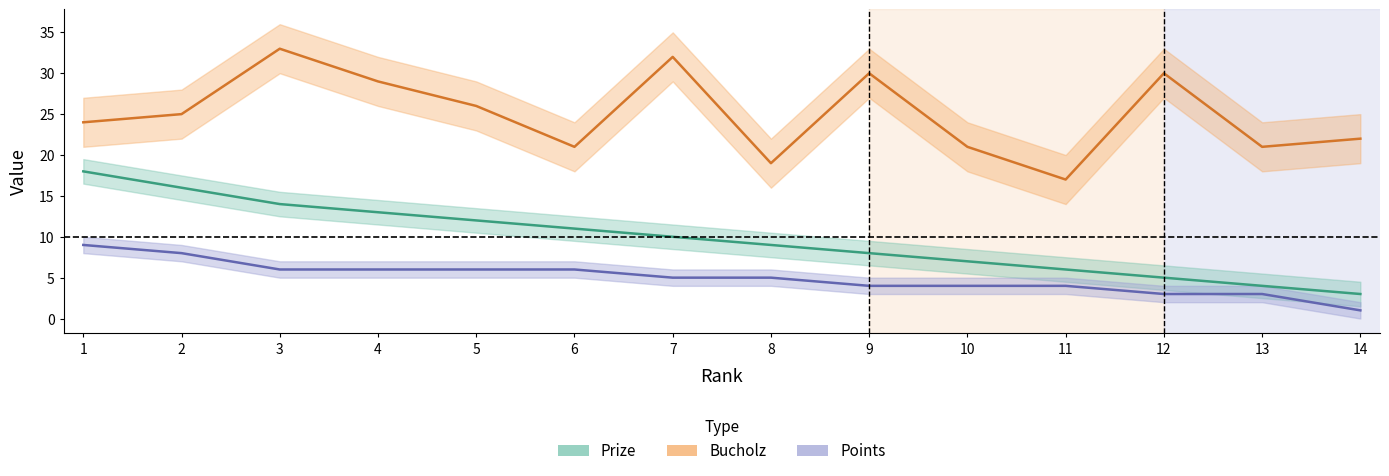

True or false: Bucholz and Points cross at least once.

False